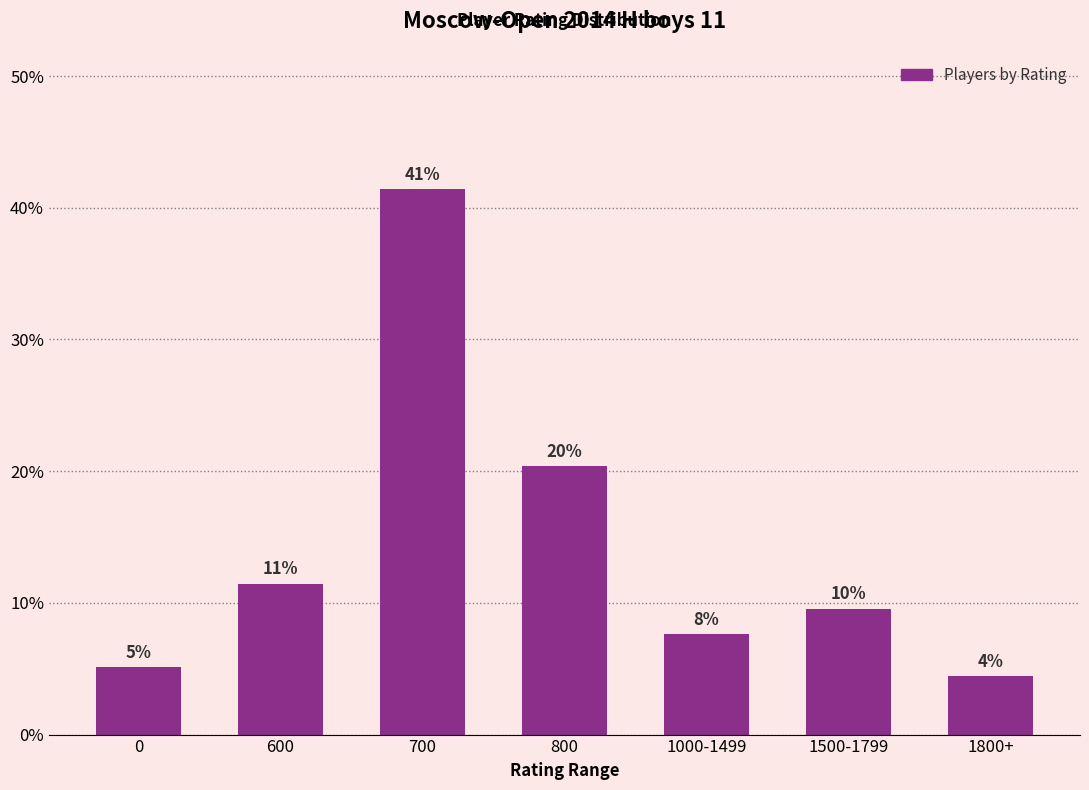

Which has a higher value, 0 or 800?

800